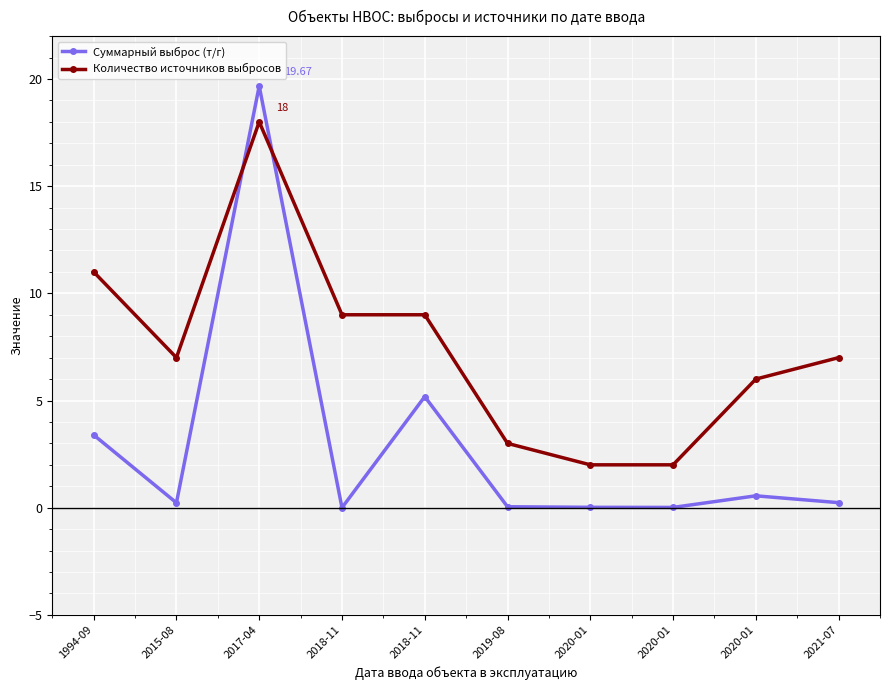

Is this an area chart (filled region under the line)?

No